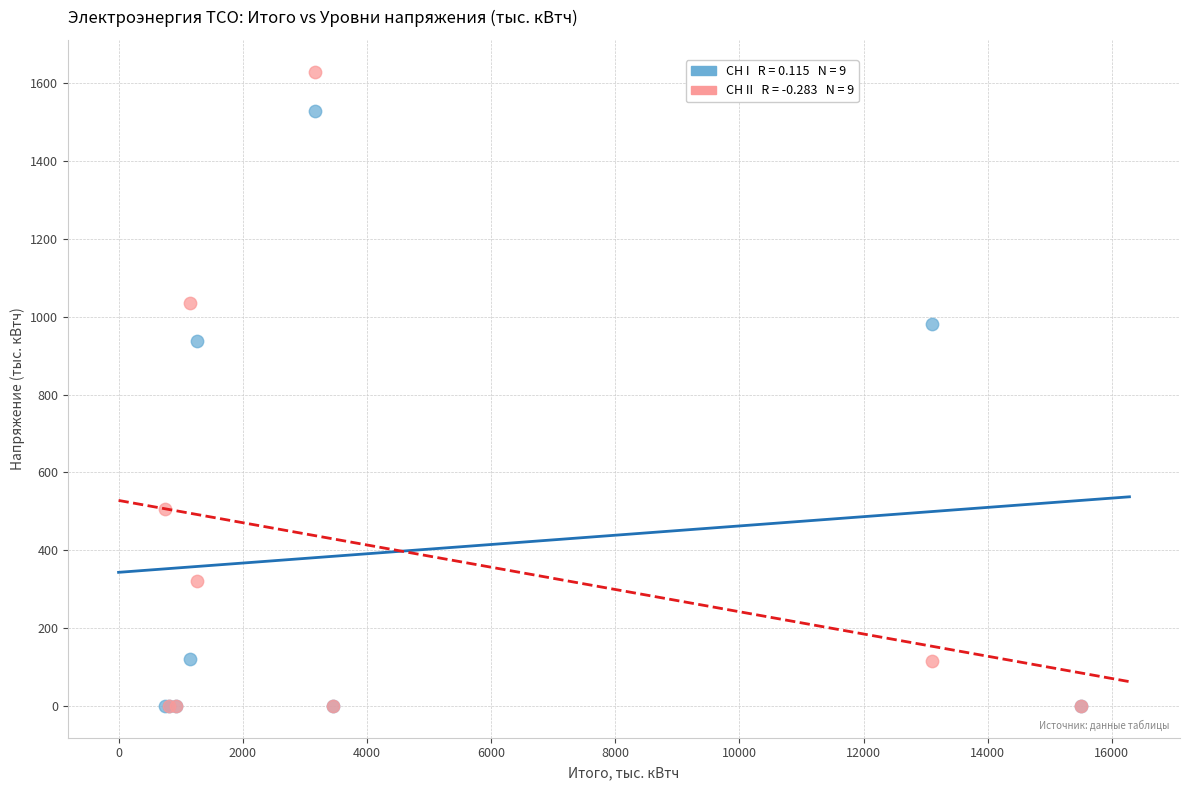

Across all series, what Y value is closest to 814?

937.4